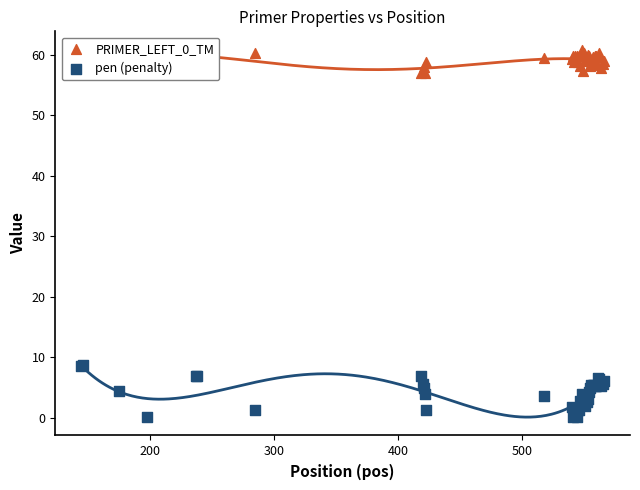

At how many categories does at least one series exceed 40?

40